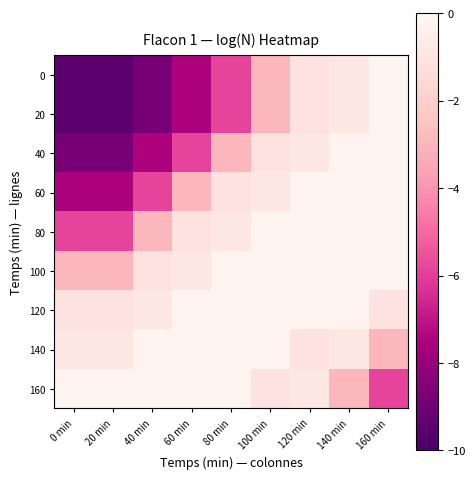

What is the smallest value displayed?

-9.5